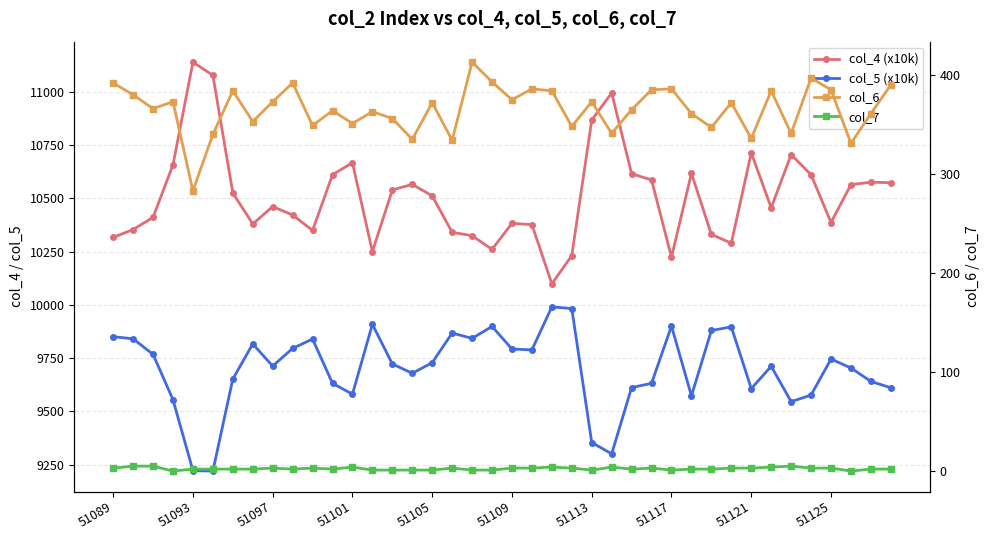

What is the total value across all series at 18?

20582